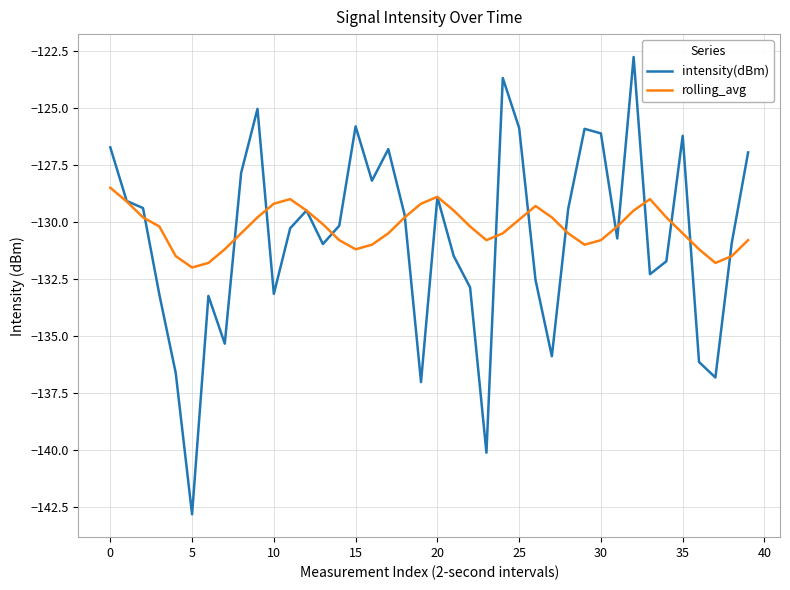

After their last crossing, which series has the higher values: rolling_avg or intensity(dBm)?

intensity(dBm)